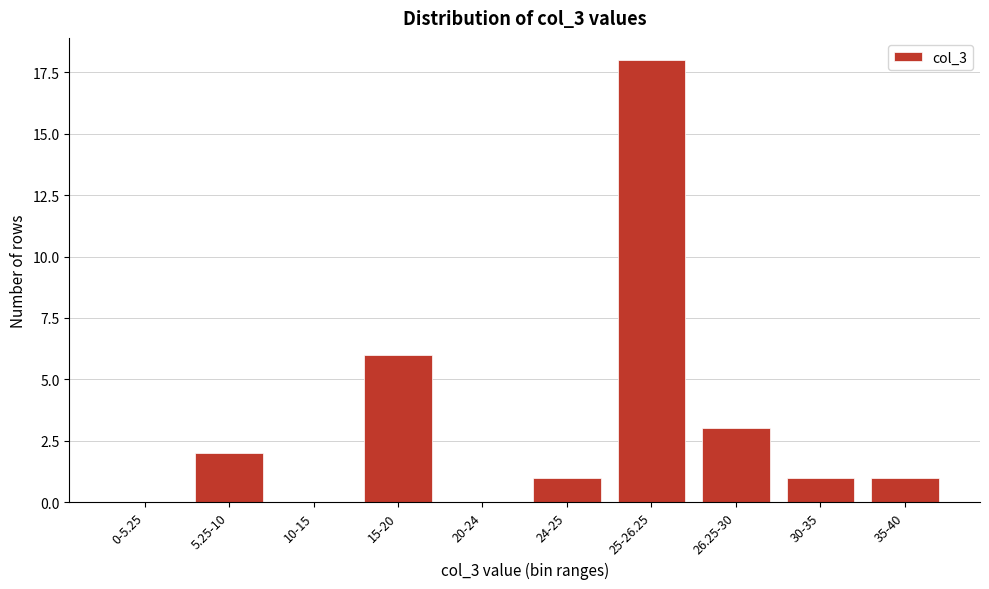

Reading left to right, extract all data points from this chart.

0-5.25=0	5.25-10=2	10-15=0	15-20=6	20-24=0	24-25=1	25-26.25=18	26.25-30=3	30-35=1	35-40=1